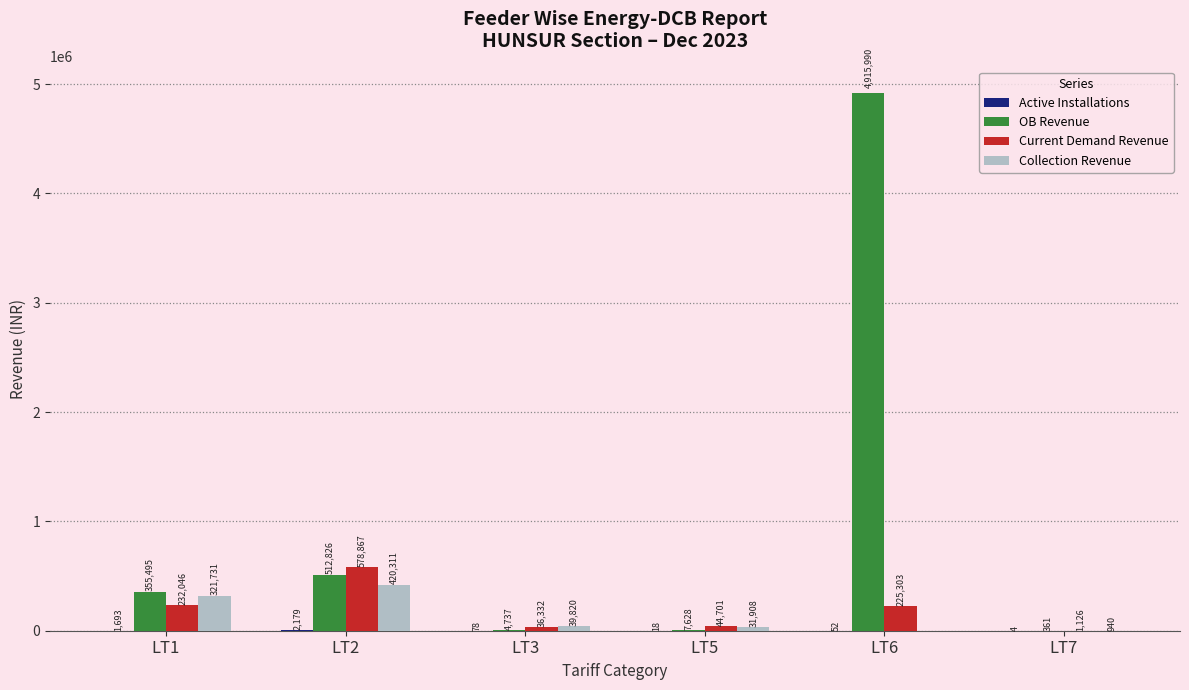

How many values in Collection Revenue are above zero?

5